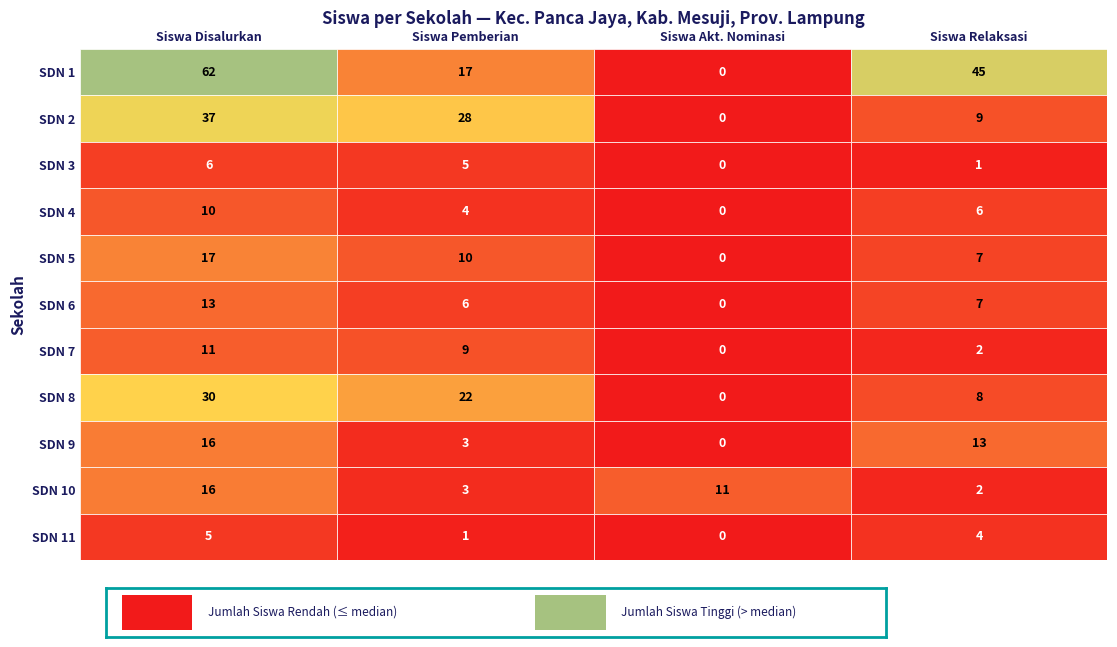

Reading left to right, what are all the values shown in this chart?

SD NEGERI 1 PANCA JAYA: 0=62	1=17	2=0	3=45
SD NEGERI 2 PANCA JAYA: 0=37	1=28	2=0	3=9
SD NEGERI 3 PANCA JAYA: 0=6	1=5	2=0	3=1
SD NEGERI 4 PANCA JAYA: 0=10	1=4	2=0	3=6
SD NEGERI 5 PANCA JAYA: 0=17	1=10	2=0	3=7
SD NEGERI 6 PANCA JAYA: 0=13	1=6	2=0	3=7
SD NEGERI 7 PANCA JAYA: 0=11	1=9	2=0	3=2
SD NEGERI 8 PANCA JAYA: 0=30	1=22	2=0	3=8
SD NEGERI 9 PANCA JAYA: 0=16	1=3	2=0	3=13
SD NEGERI 10 PANCA JAYA: 0=16	1=3	2=11	3=2
SD NEGERI 11 PANCA JAYA: 0=5	1=1	2=0	3=4